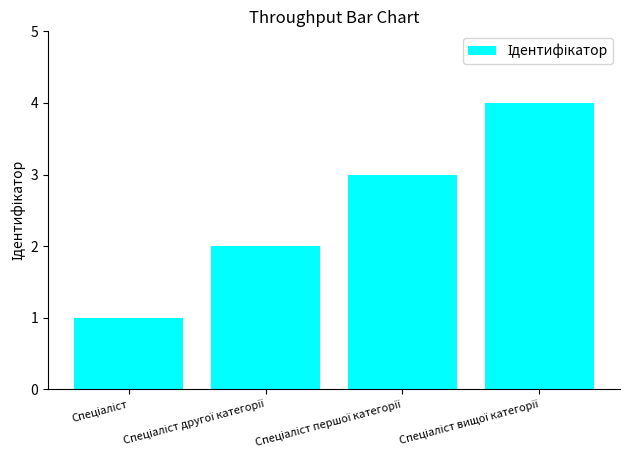

How many series are shown in this chart?

1